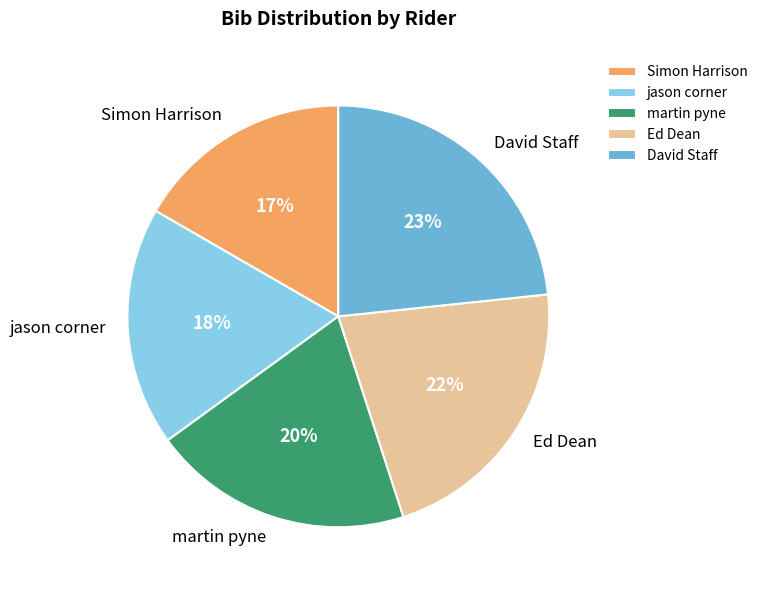

Approximately how many times larger is the value at martin pyne compared to jason corner?

1.1